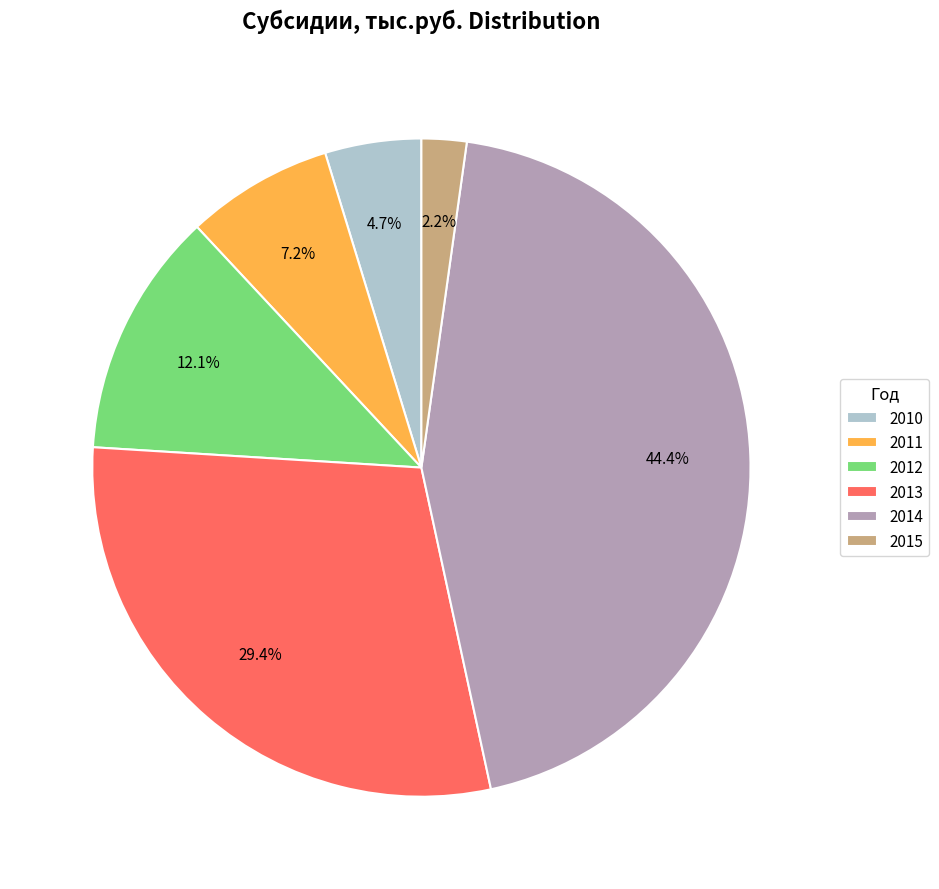

What is the smallest slice in the pie chart?

2015